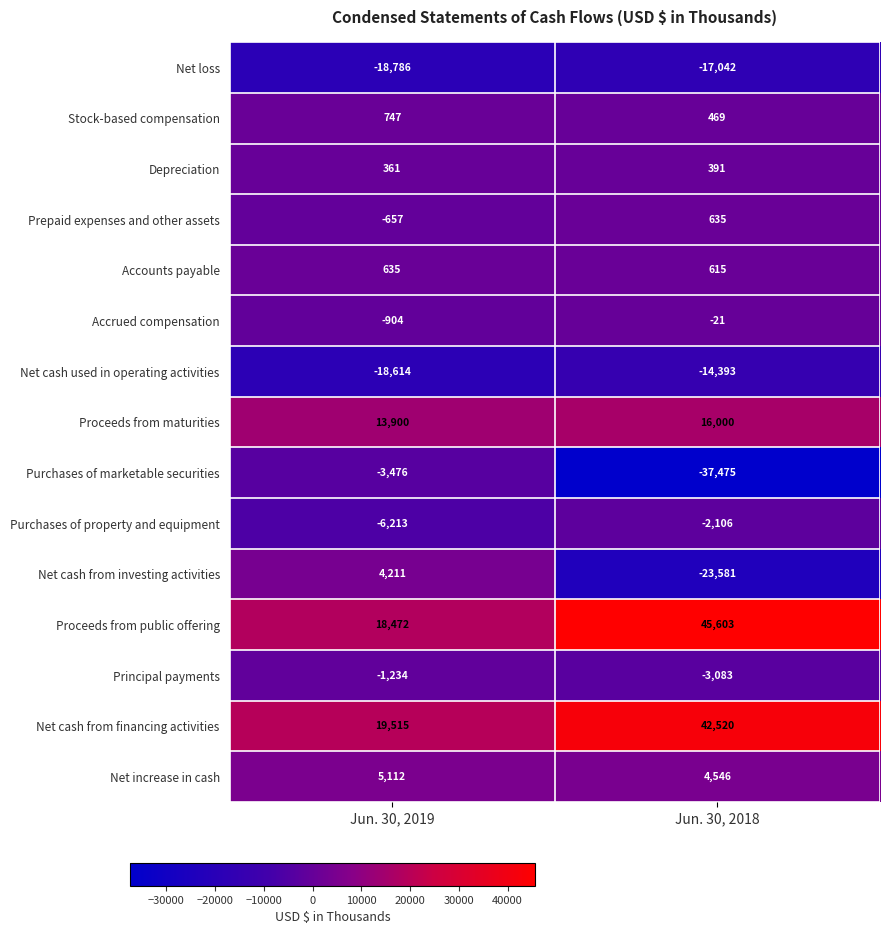

What is the difference between the highest and lowest values at Jun. 30, 2019?

38301